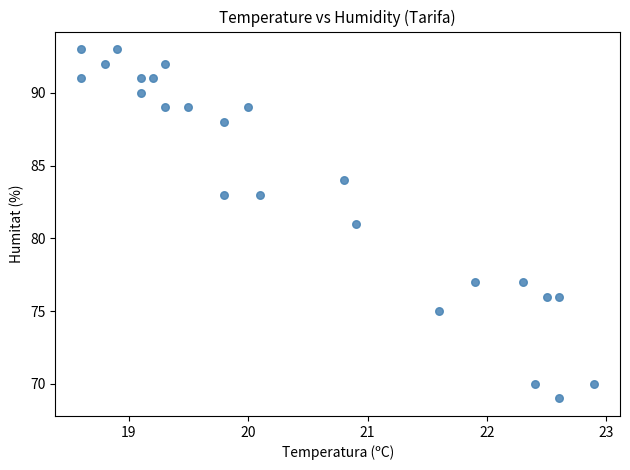

What is the range of Y values (max minus min)?

24